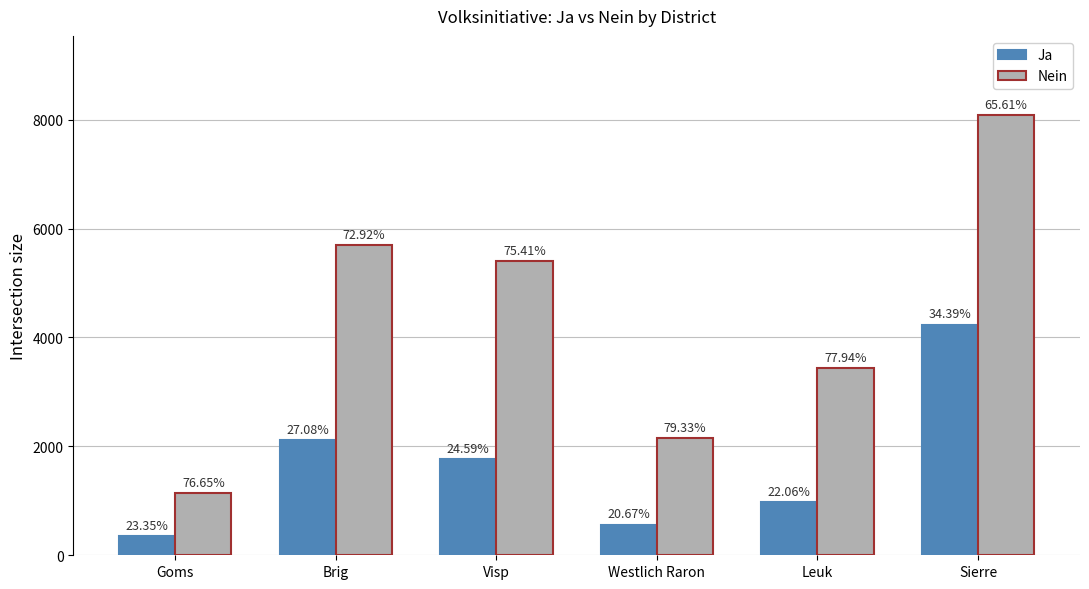

What is the minimum value shown in the chart?

347